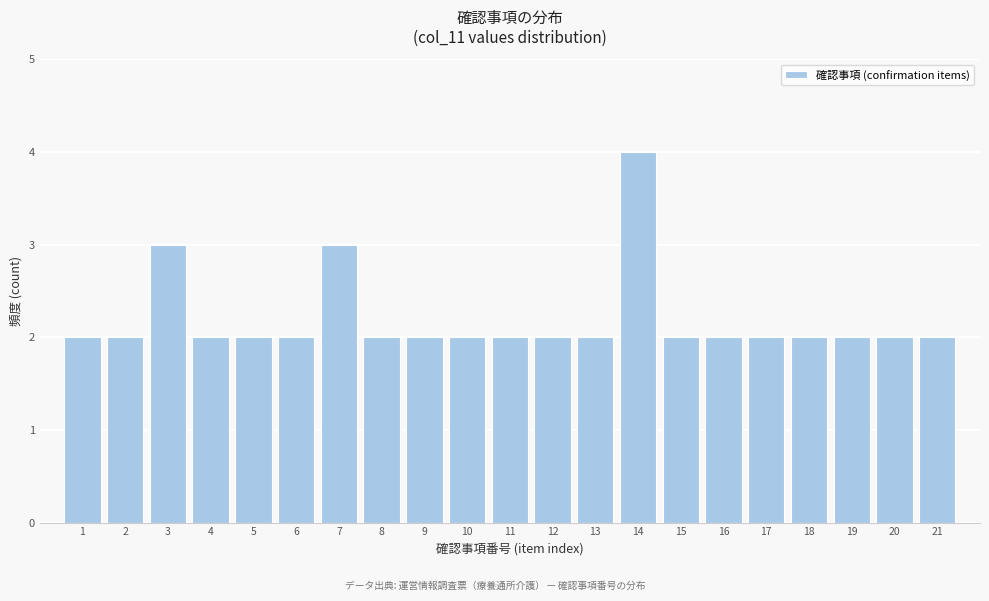

Reading left to right, extract all data points from this chart.

2	2	3	2	2	2	3	2	2	2	2	2	2	4	2	2	2	2	2	2	2